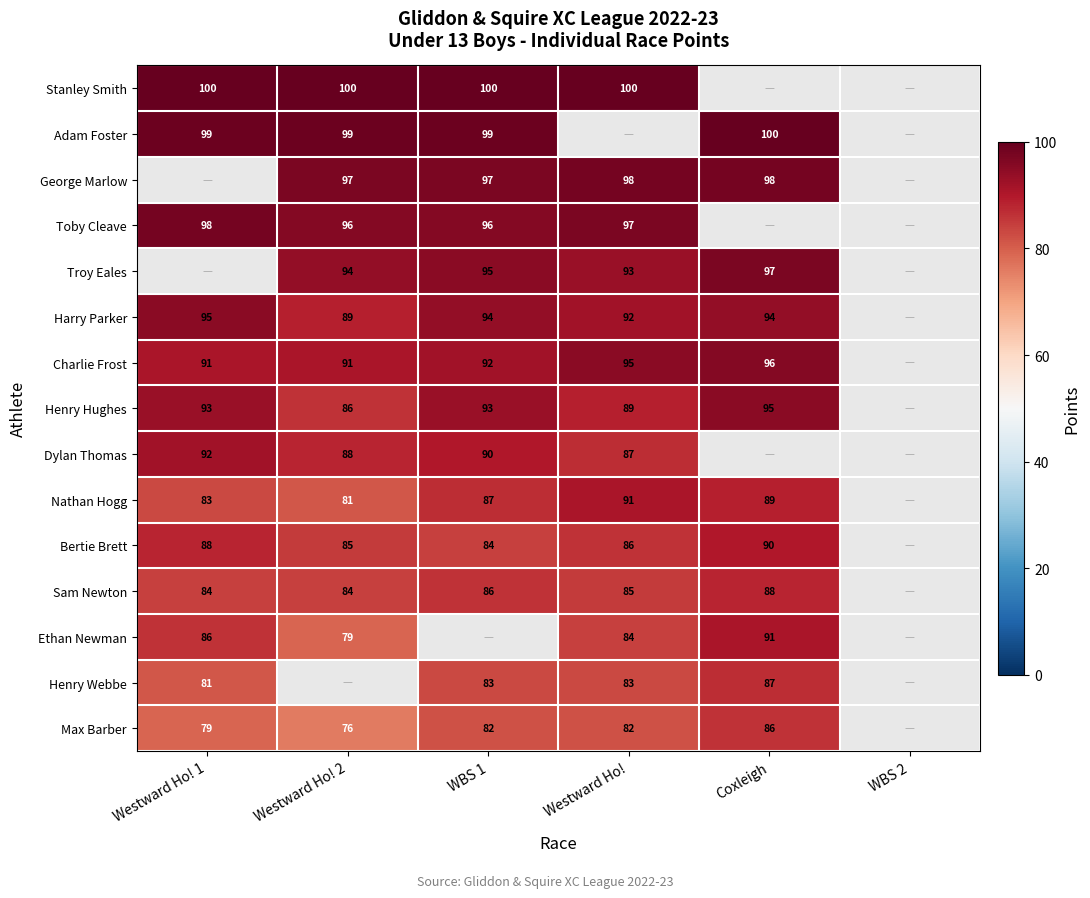

What is the smallest value displayed?

76.0